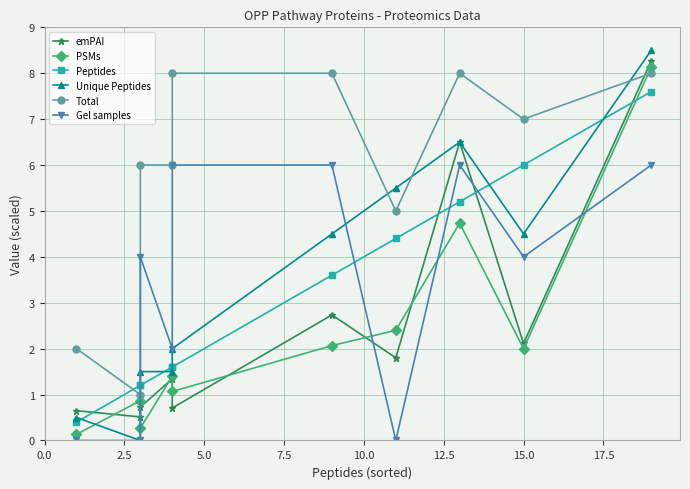

What is the sum of all Peptides values?

32.8